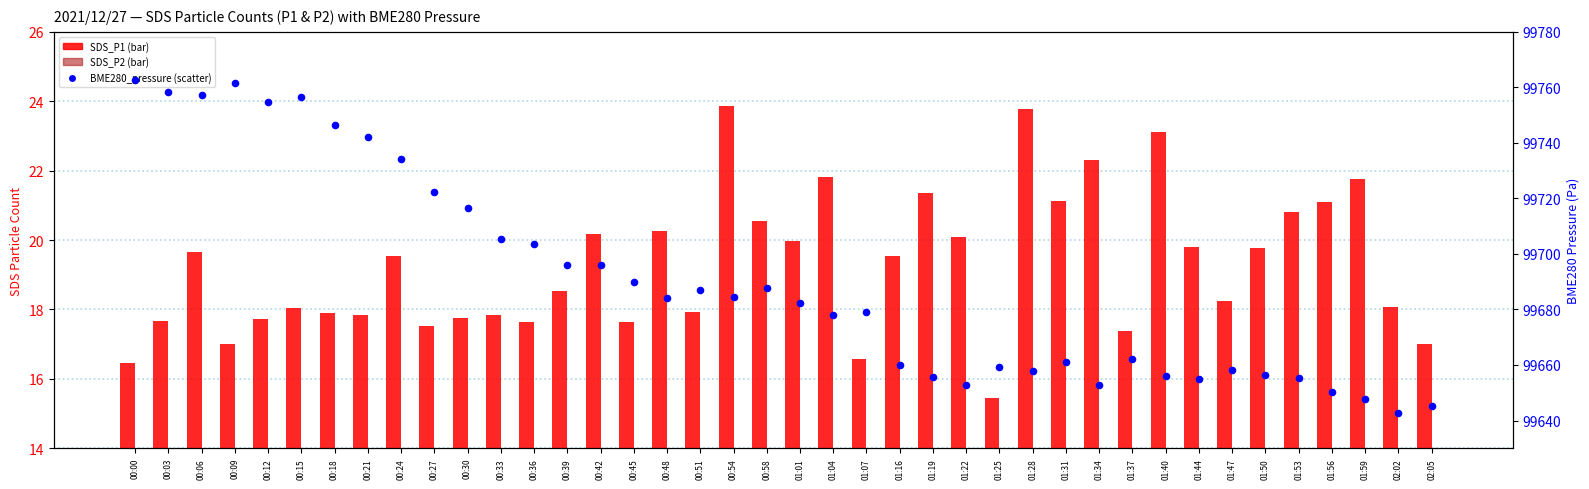

Which series has the largest total across all categories?

BME280_pressure